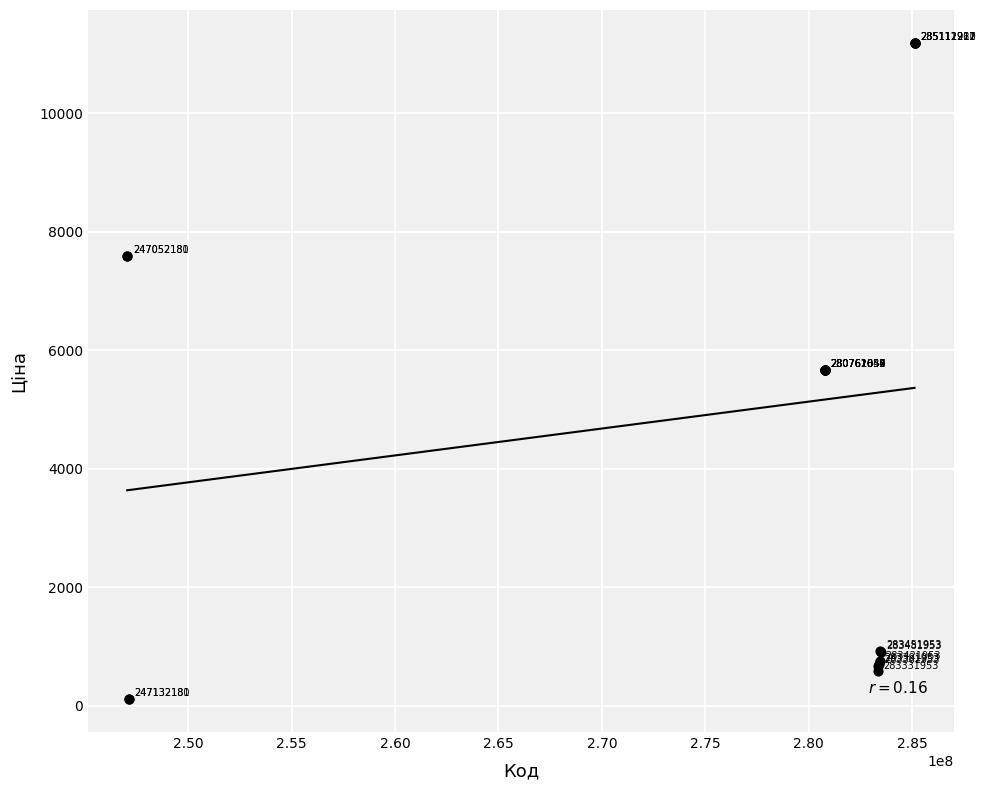

What Y value in the scatter plot is closest to 5651?

5673.8